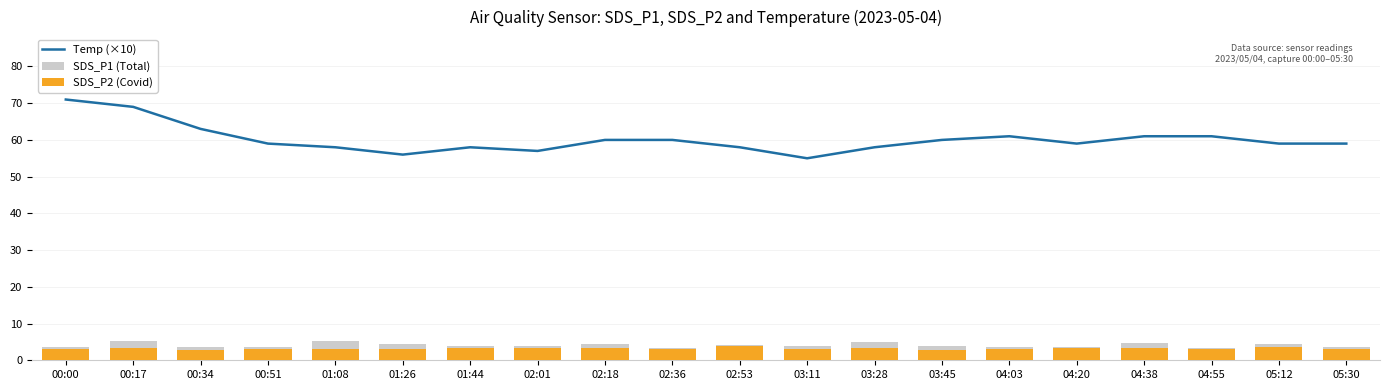

At how many categories does at least one series exceed 52?

20